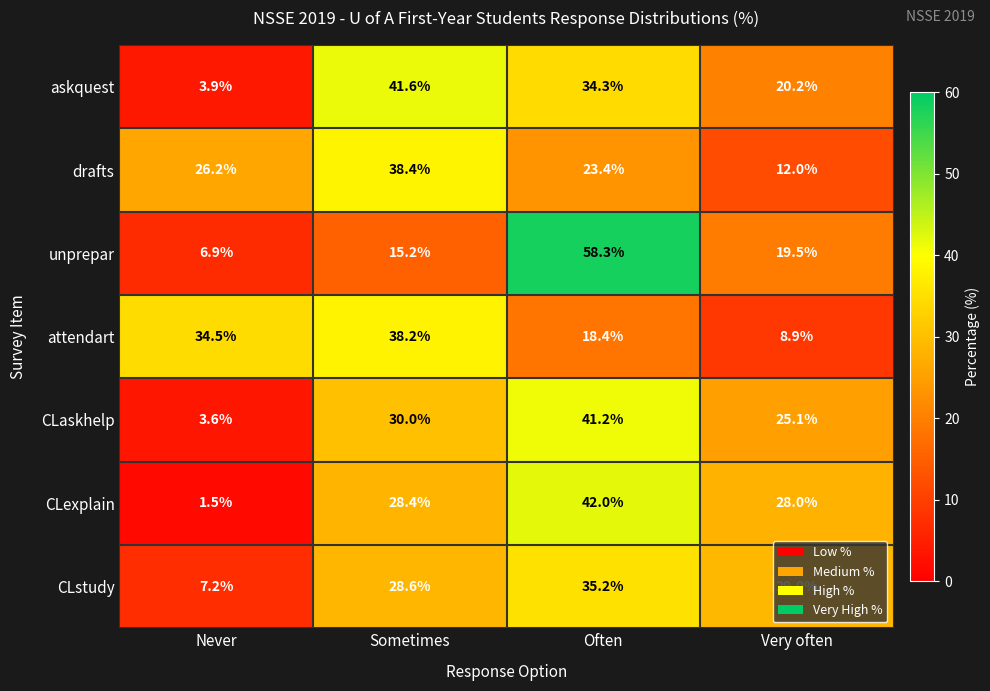

The value of CLstudy at Never is 5.0. True or false?

False